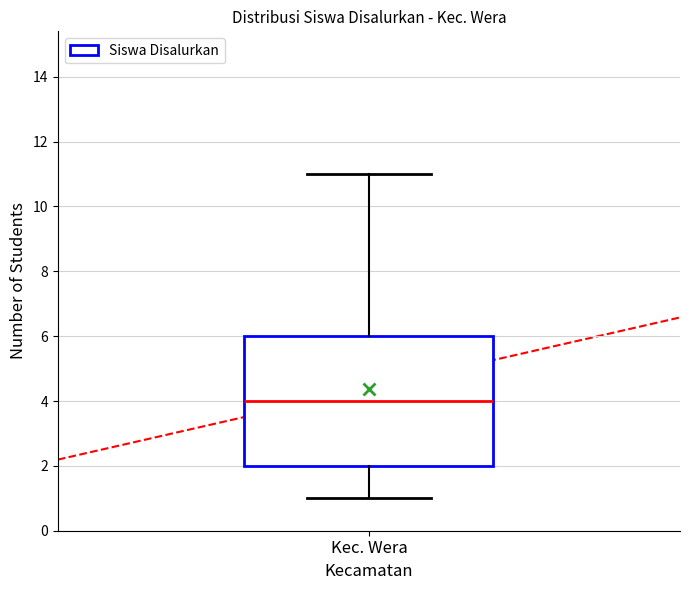

Transcribe this box plot: give where the median line is, the range the box spans, and where the two whiskers end, as read against the y-axis. The values are not printed on the chart, so give them approximately, as read against the axis.

median 4, box 2 to 6, whiskers 1 to 11